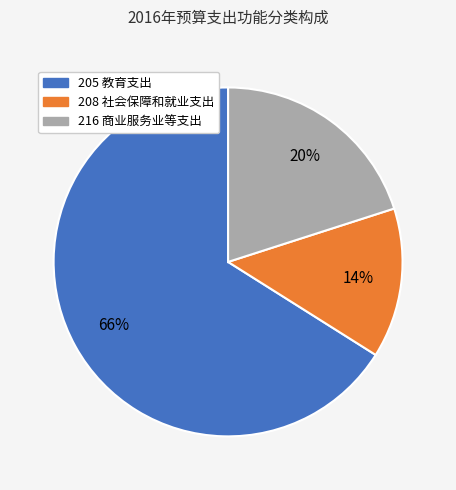

What is the smallest slice in the pie chart?

208 社会保障和就业支出